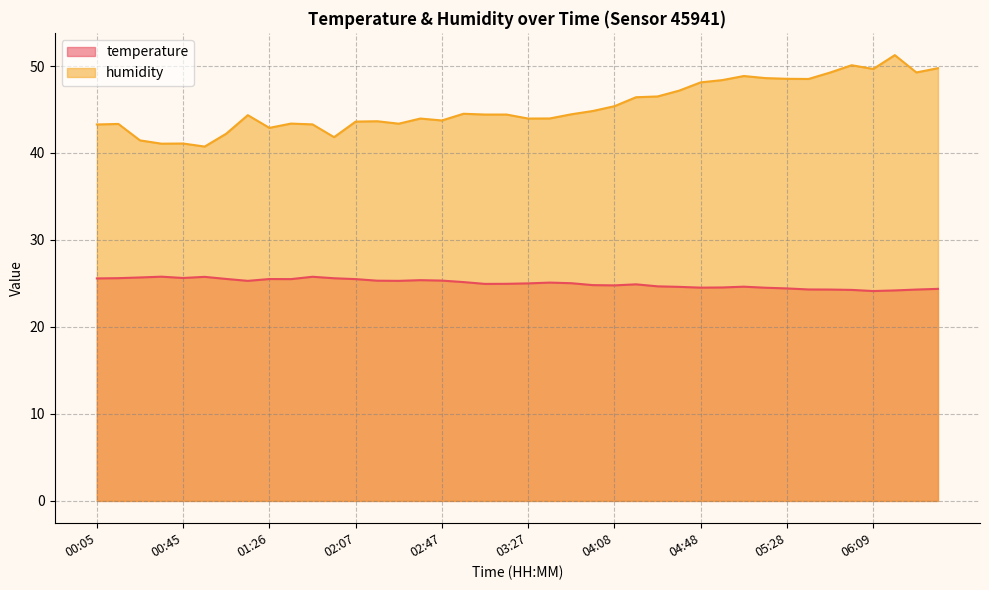

True or false: humidity has a value of 82.0 at 06:09.

False